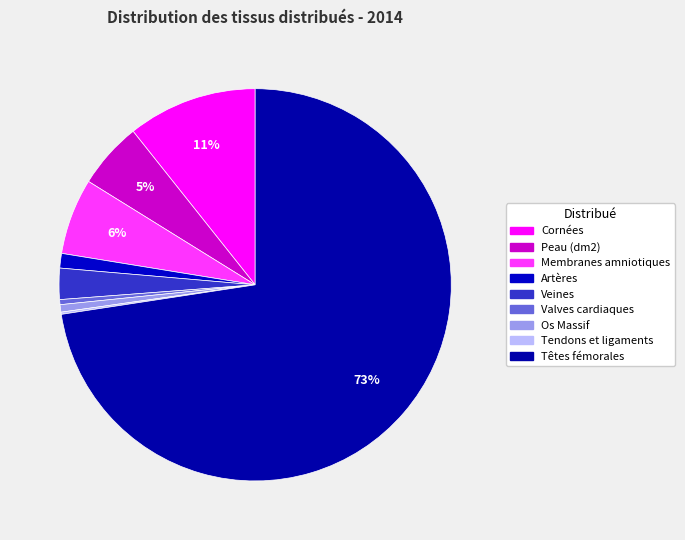

To the nearest percent, what percentage of the pie is Membranes amniotiques?

6%